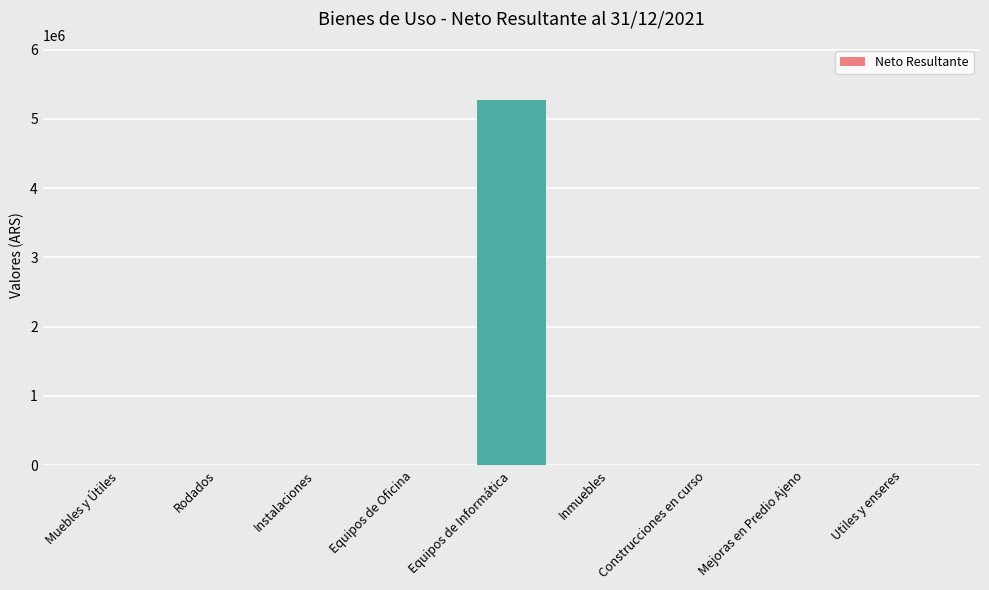

What is the change in value from Rodados to Equipos de Informática?

+5276772